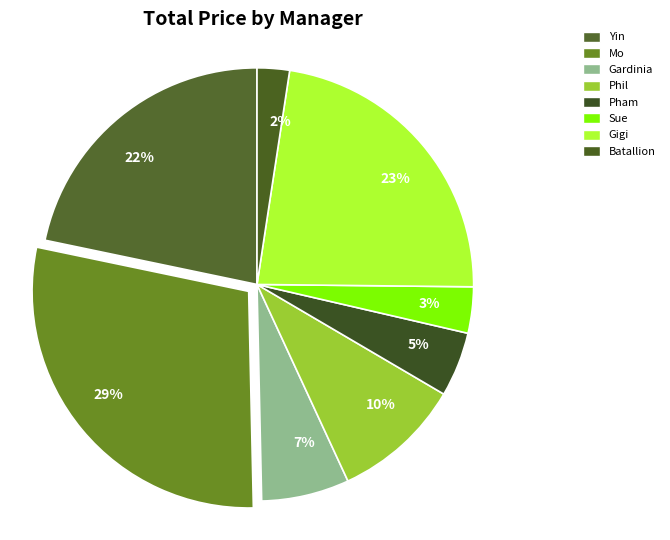

Which has a higher value, 2% or 10%?

10%